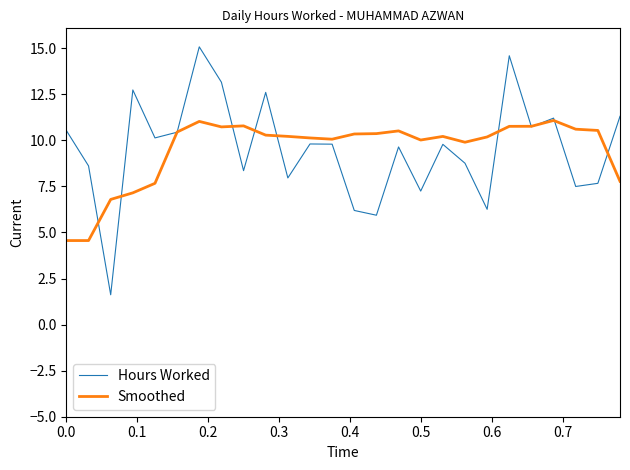

At how many categories does at least one series exceed 11?

7